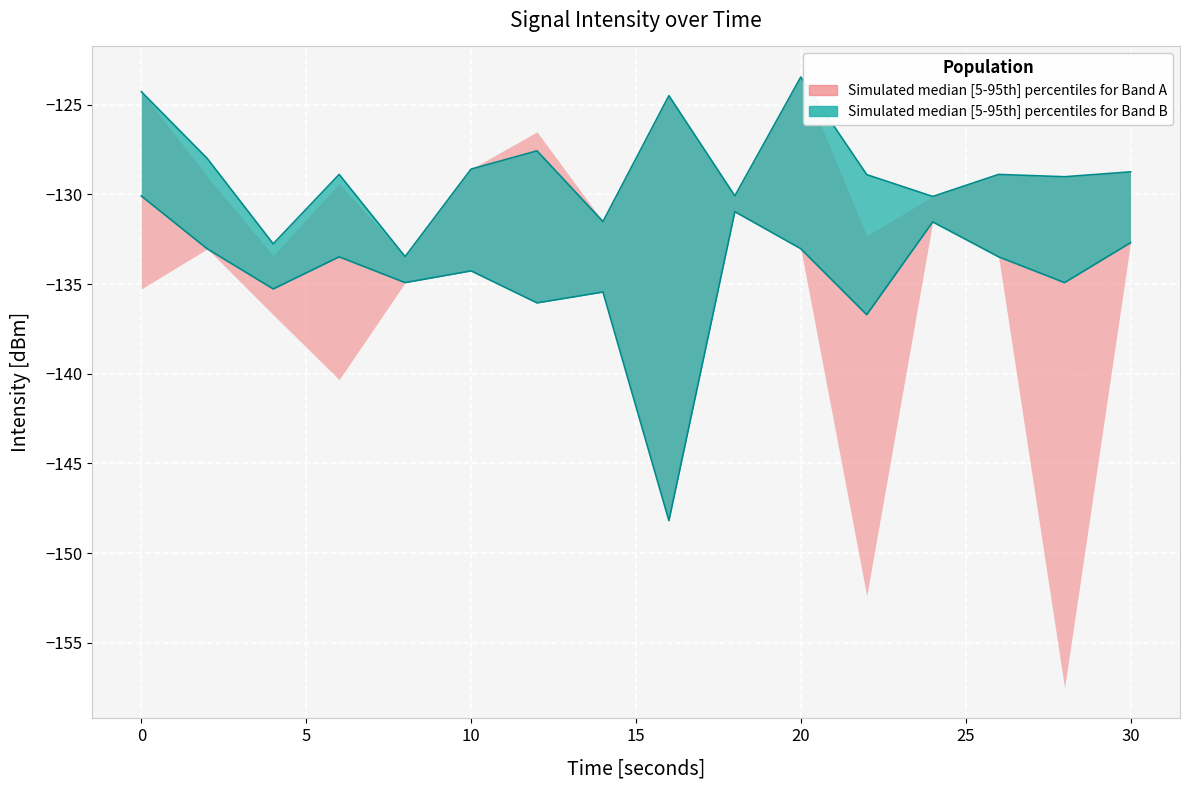

Read the intensity_mid_lower value at 16.

-148.2